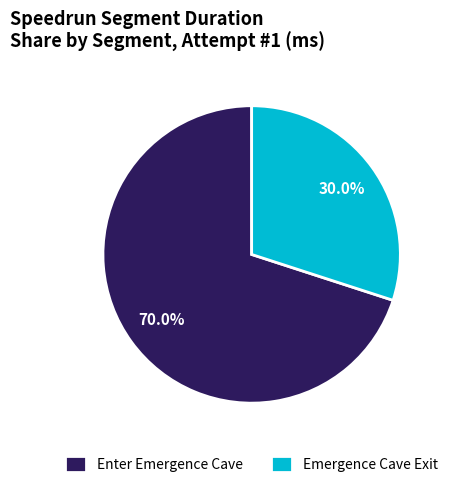

How much of the chart is everything except Enter Emergence Cave?

30.0%